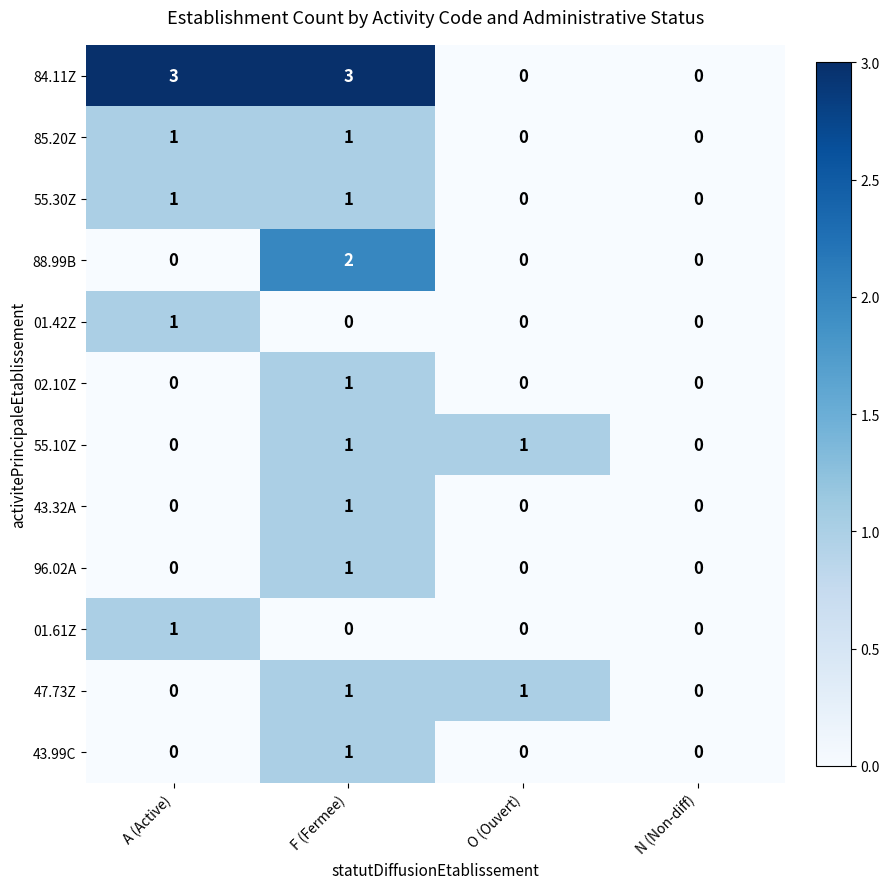

Is the value of 43.99C at A (Active) greater than the value of 43.32A at F (Fermee)?

No